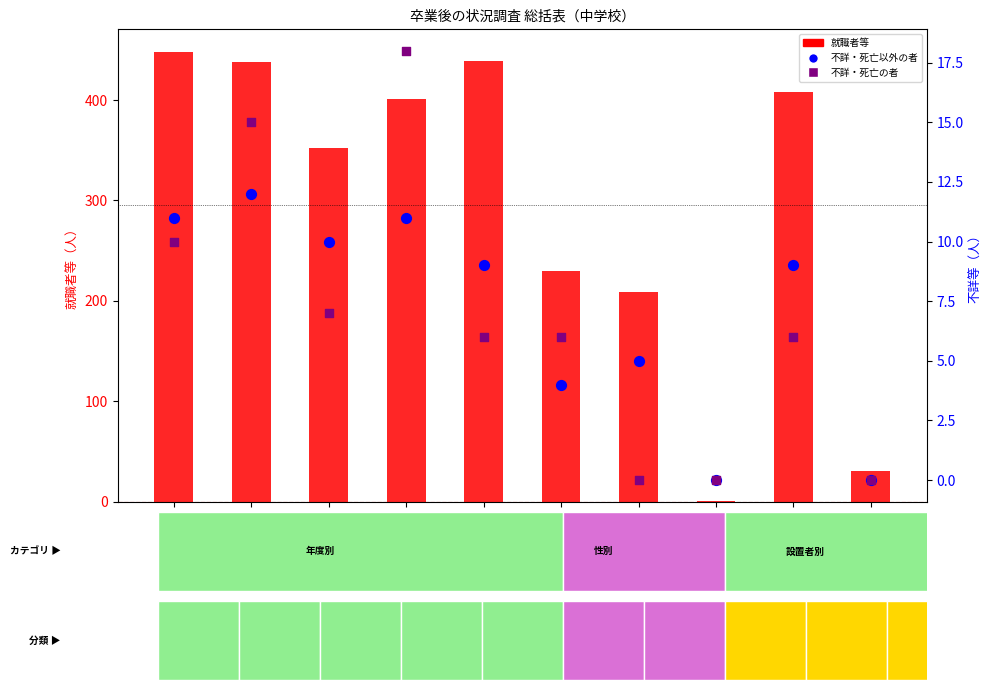

Which series contains the highest Y value?

就職者等